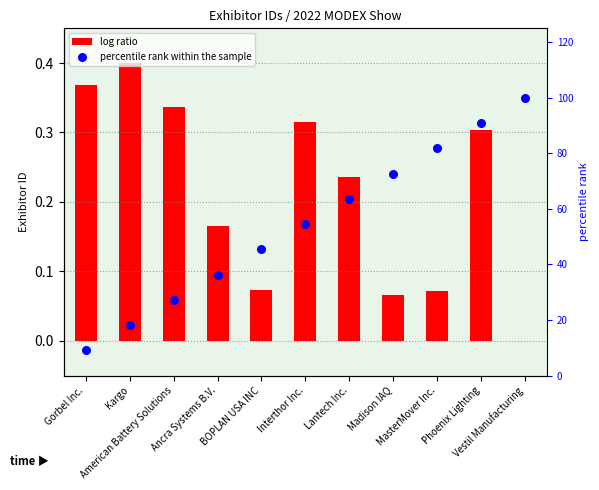

At how many categories does at least one series exceed 66?

4